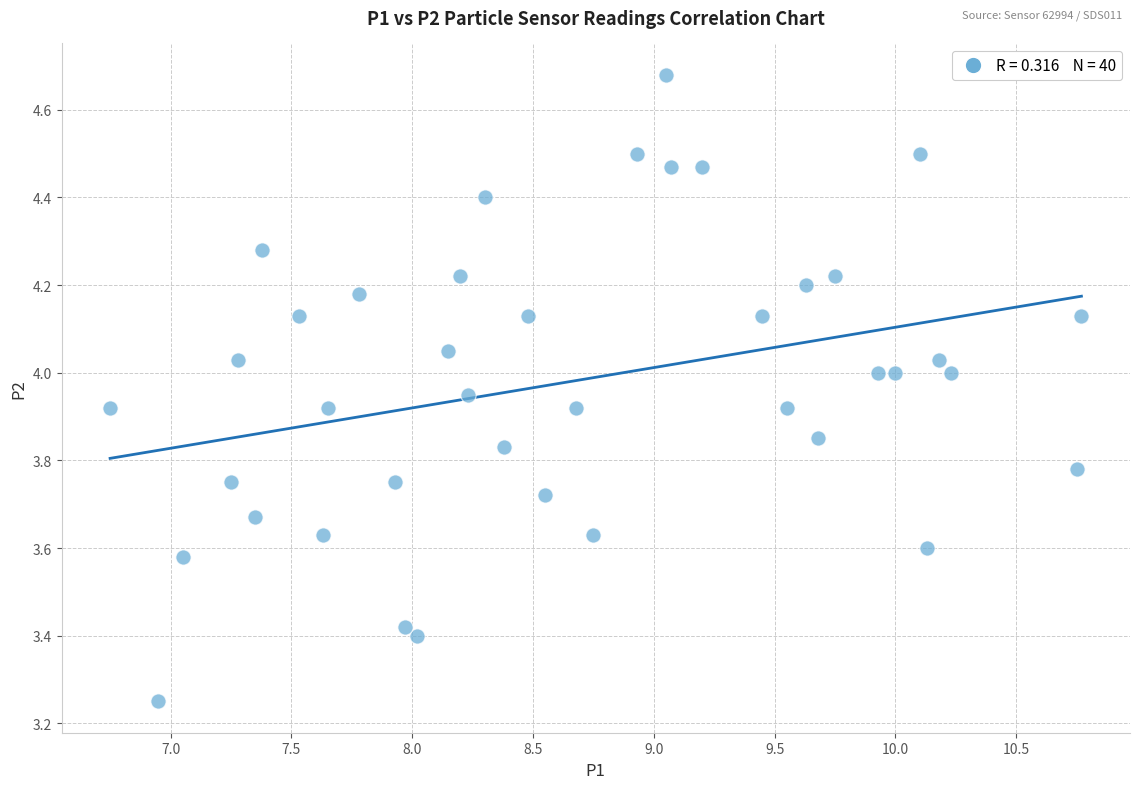

What is the range of Y values (max minus min)?

1.4